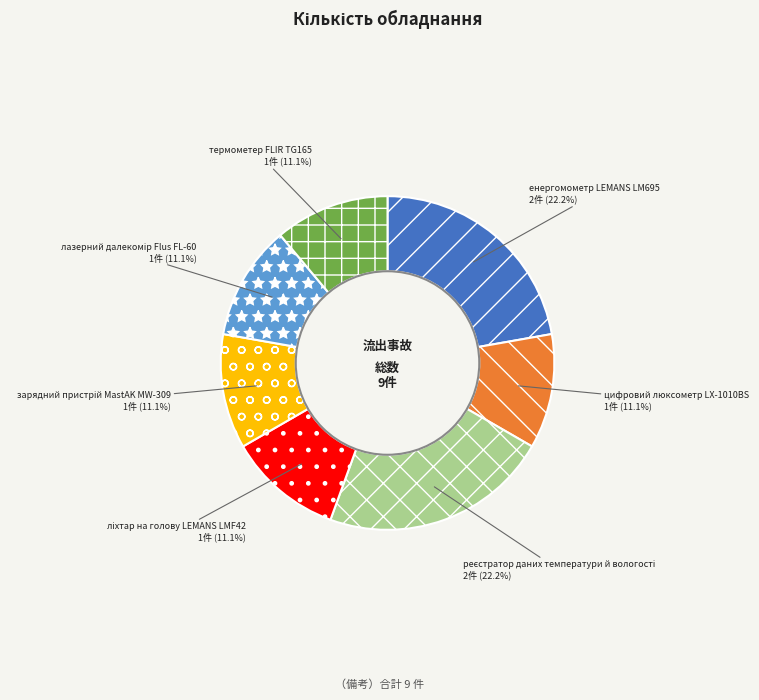

Combined, do термометер FLIR TG165 and енергомометр LEMANS LM695 account for over 50%?

No